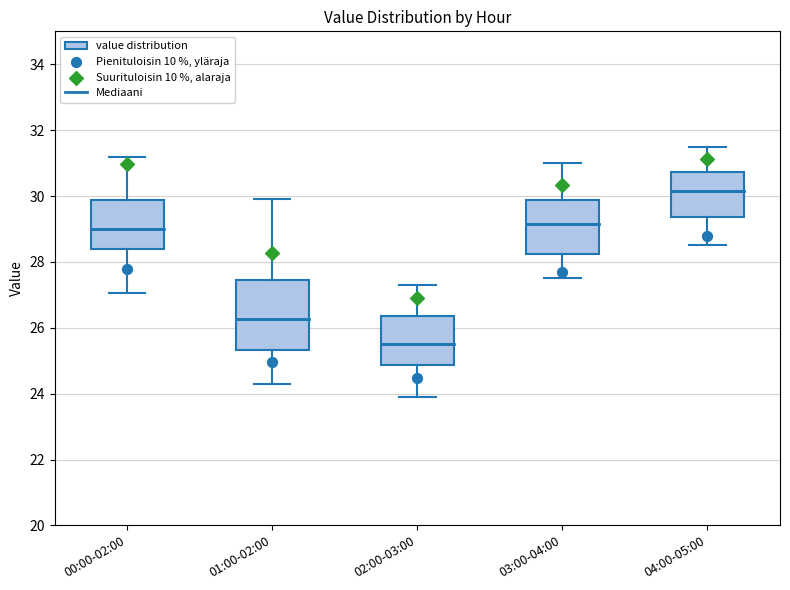

Where does the upper whisker of the box for 00:00-02:00 end on the y-axis? The values are not printed on the chart, so give them approximately, as read against the axis.

31.2